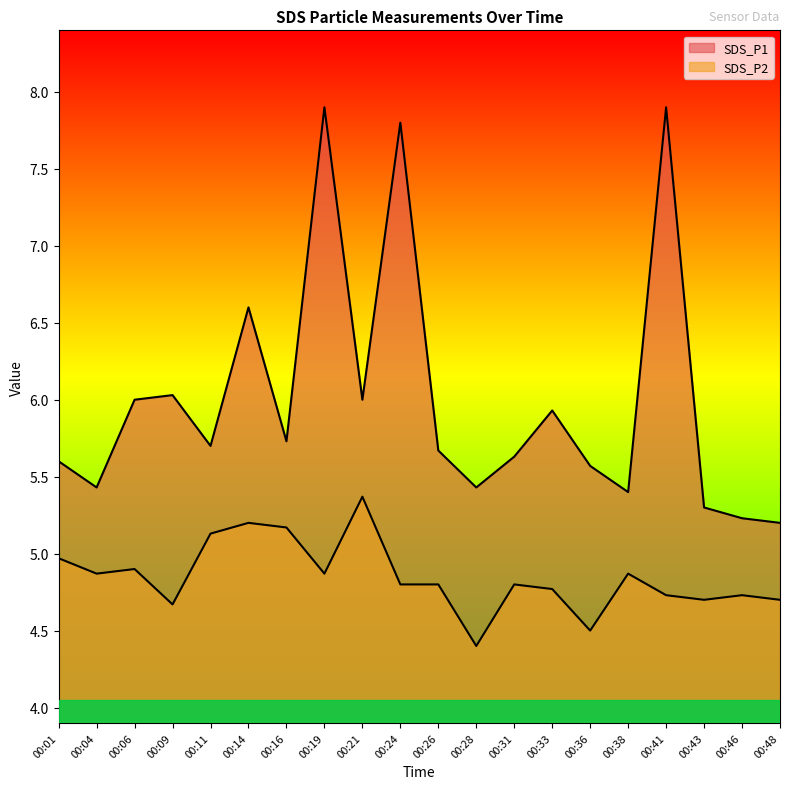

At which label is SDS_P1 closest to 6?

00:06